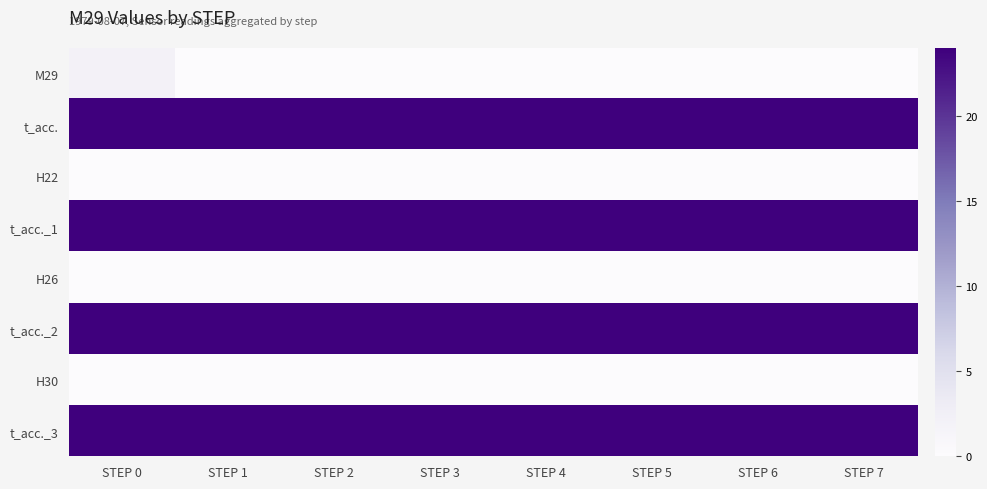

Which series has the largest range (max minus min)?

M29